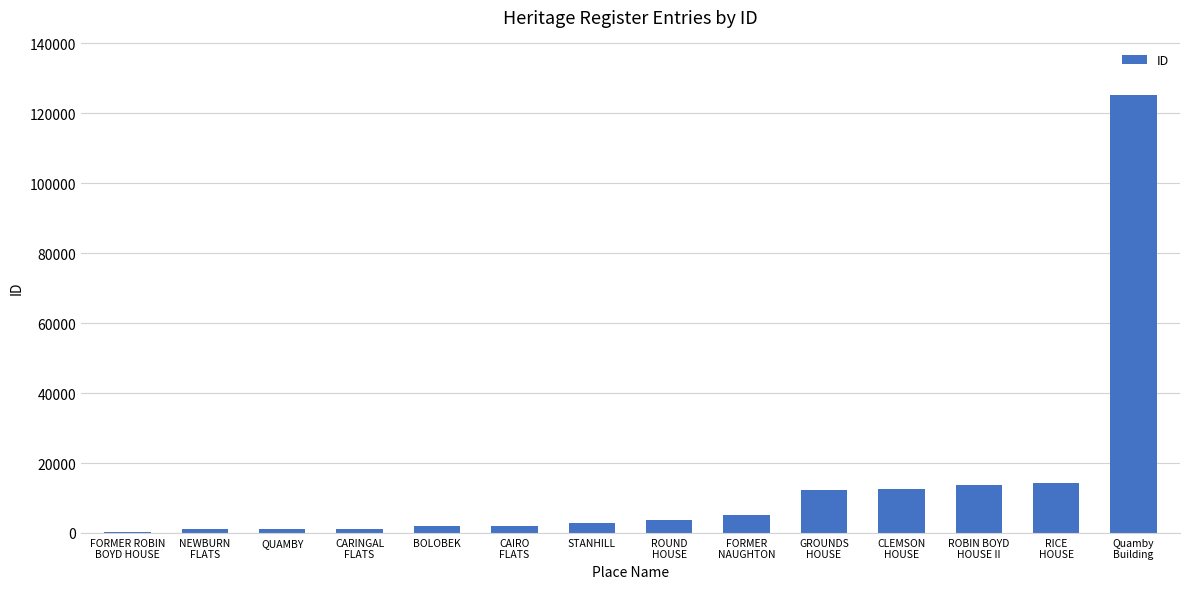

What is the greatest value displayed?

125242